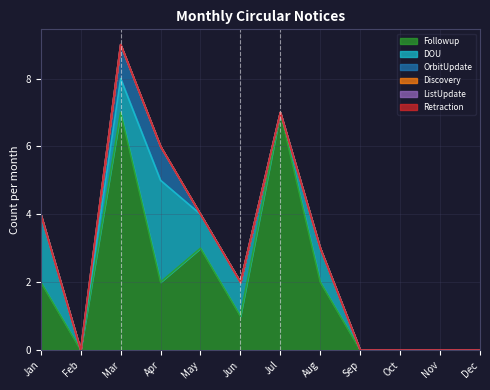

Reading left to right, transcribe all the data shown in this chart.

Followup: 2	0	7	2	3	1	7	2	0	0	0	0
DOU: 2	0	1	3	1	1	0	1	0	0	0	0
OrbitUpdate: 0	0	1	1	0	0	0	0	0	0	0	0
Discovery: 0	0	0	0	0	0	0	0	0	0	0	0
ListUpdate: 0	0	0	0	0	0	0	0	0	0	0	0
Retraction: 0	0	0	0	0	0	0	0	0	0	0	0